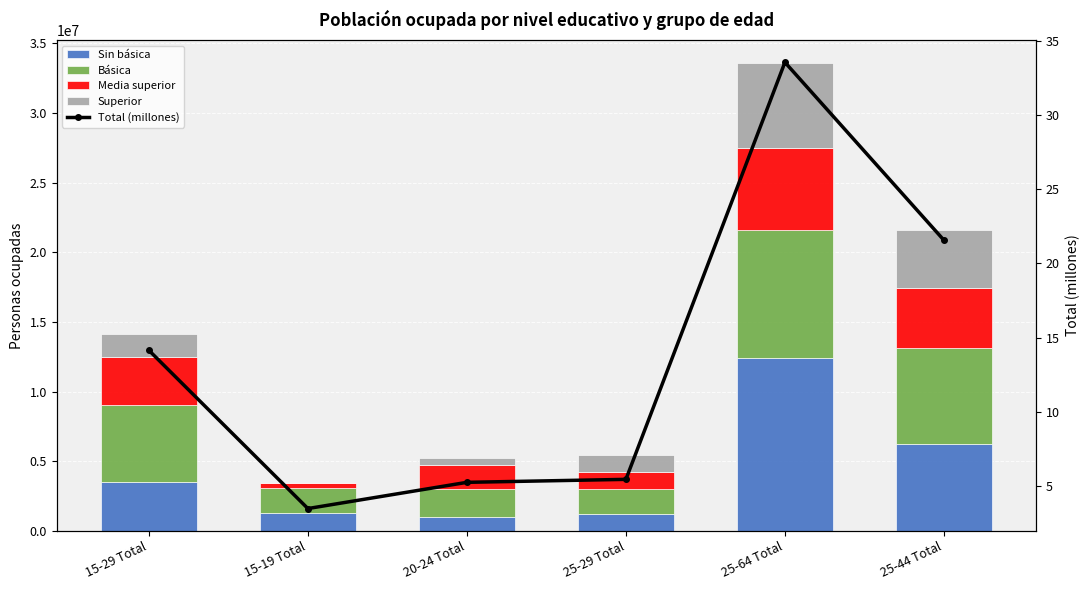

Which series has the largest total across all categories?

Básica